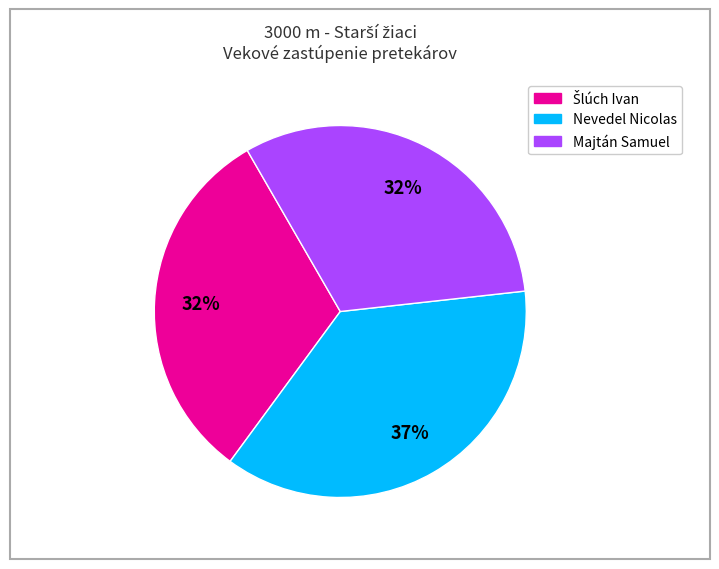

Is it true that Nevedel Nicolas is 37% of the pie?

True